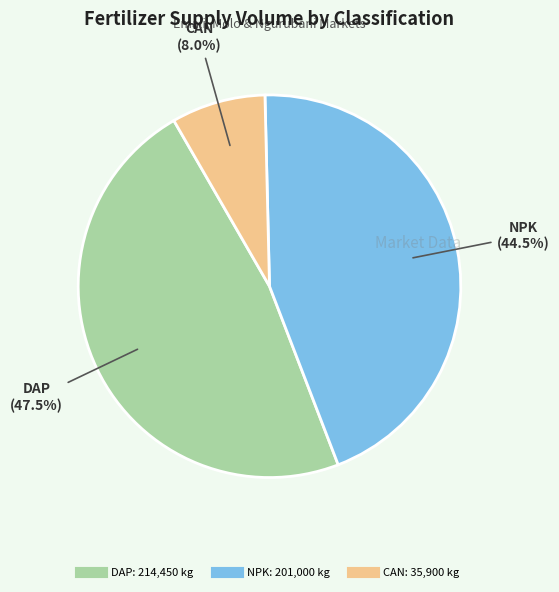

To the nearest percent, what is the average slice percentage?

33%